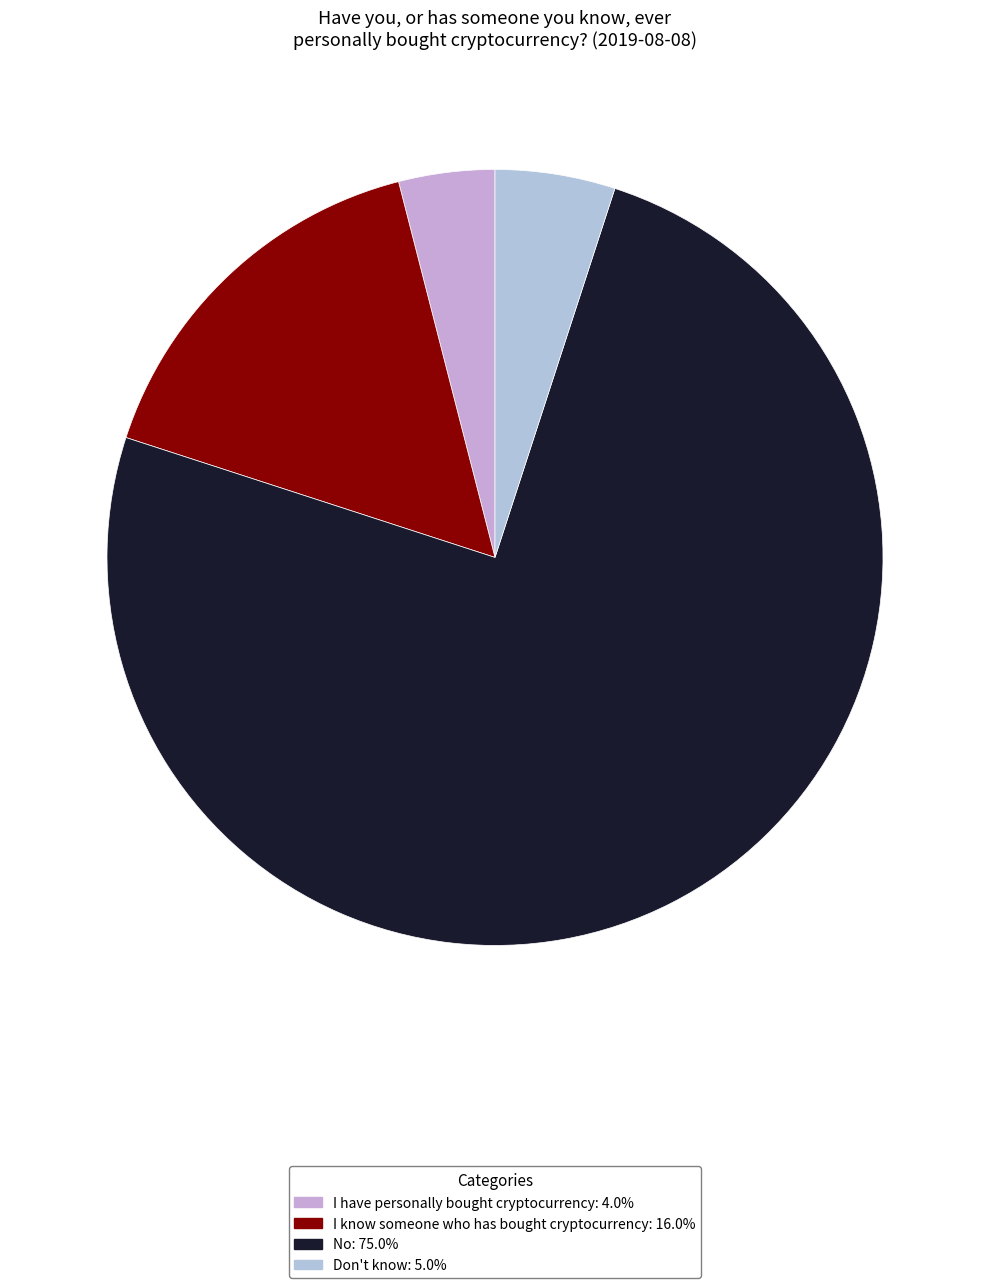

Is it true that Don't know is 1% of the pie?

False